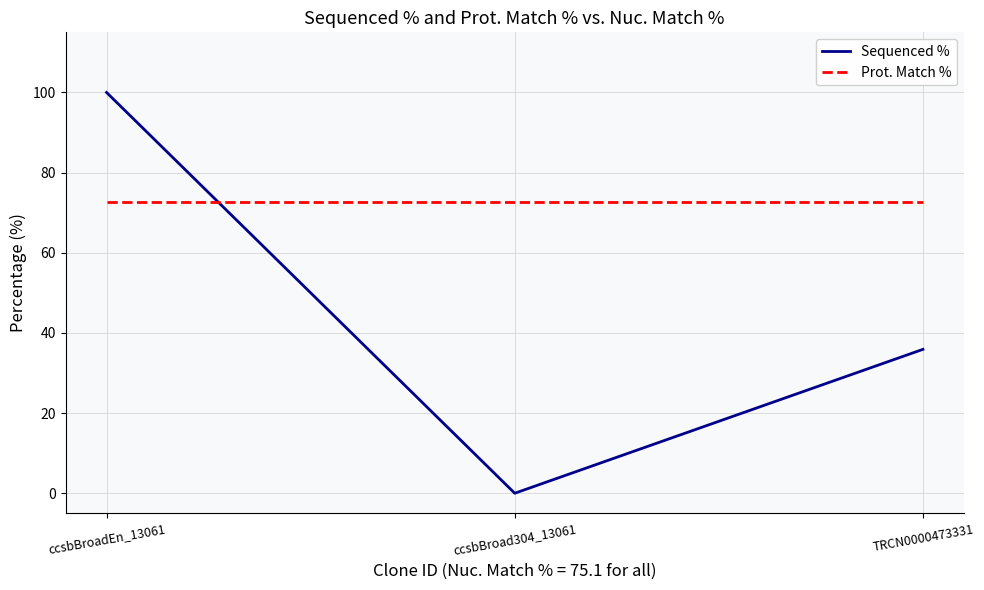

What position from the left is TRCN0000473331?

3